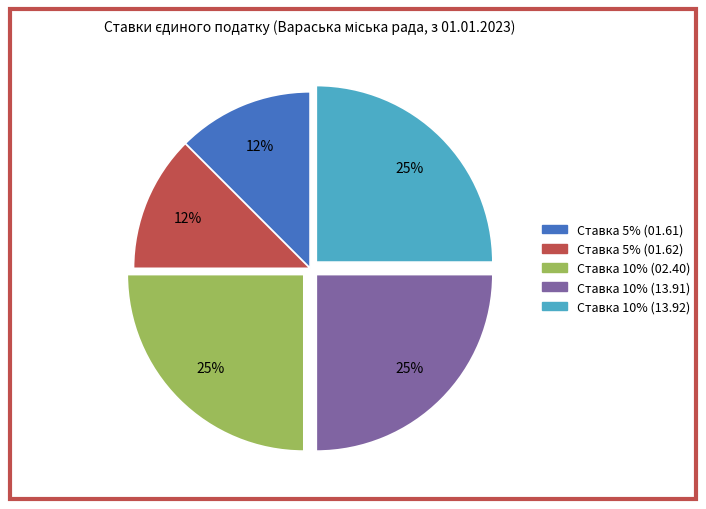

Count the number of slices in the pie.

5